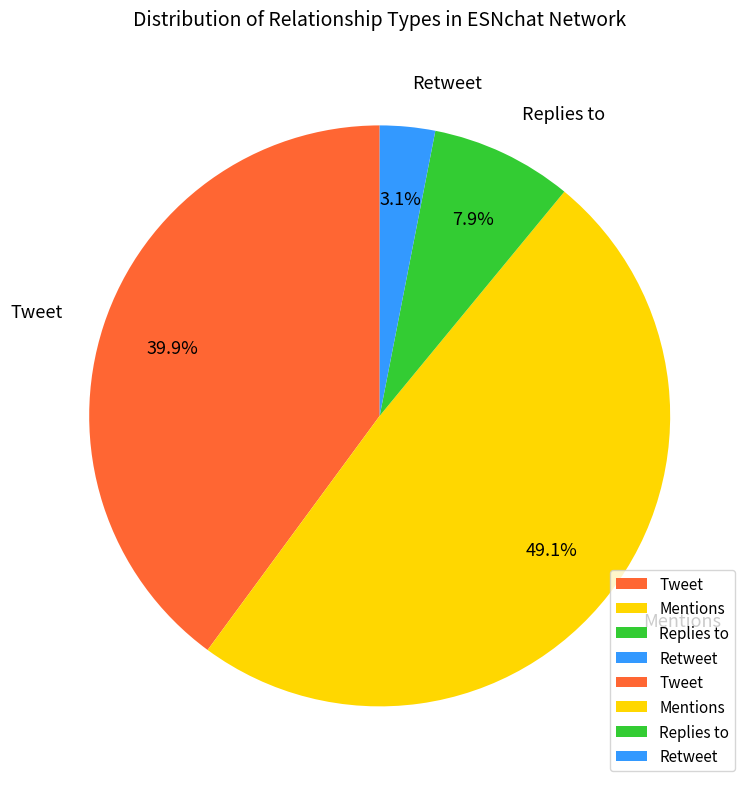

To the nearest percent, what percentage of the pie is Tweet?

40%